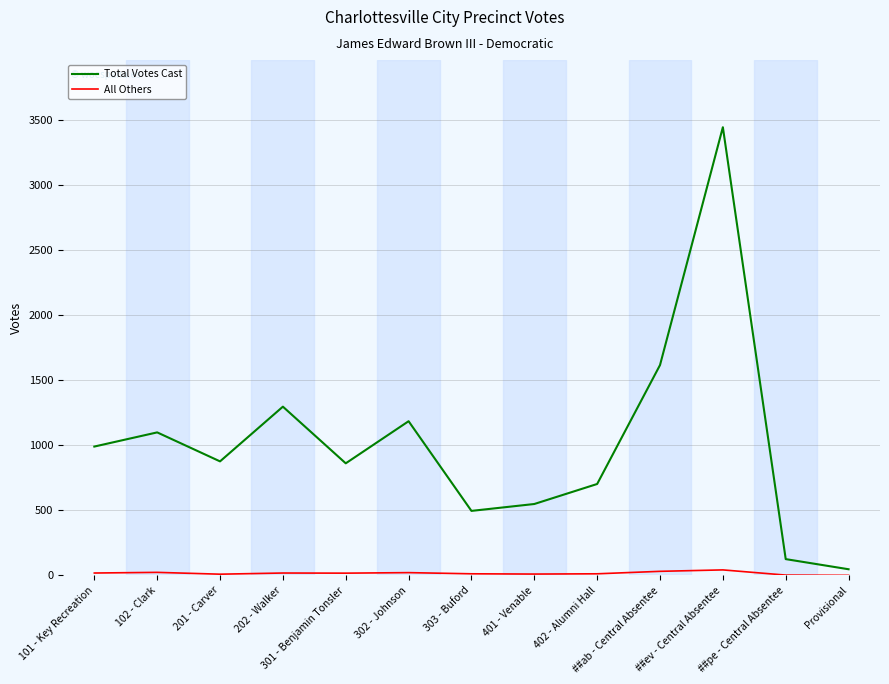

List the series in order of their overall mean, highest first.

Total Votes Cast, All Others